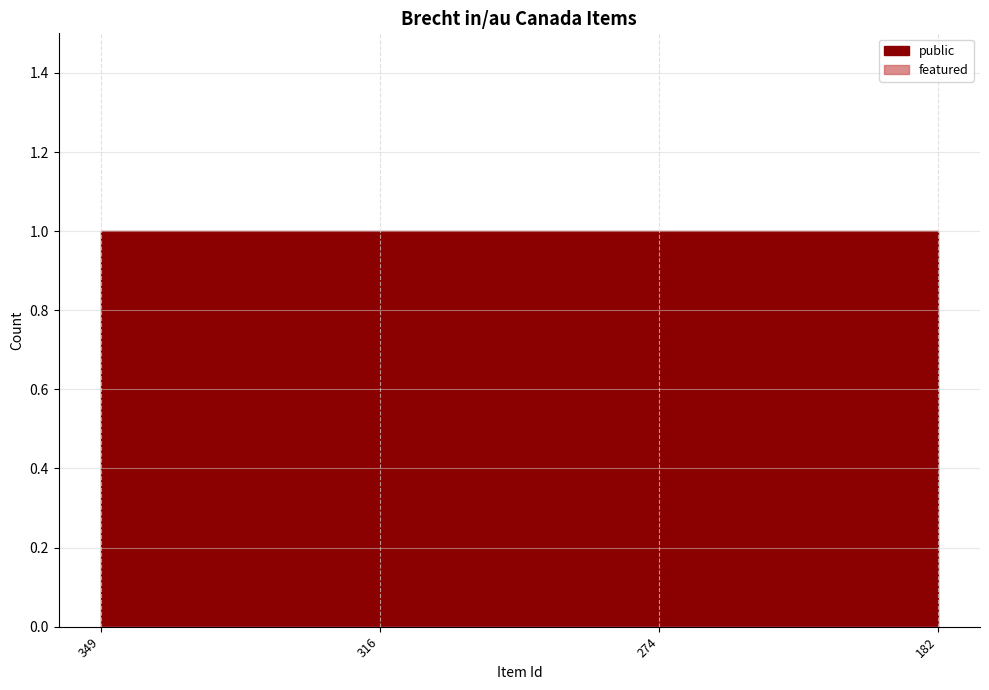

What are all the series names shown in the legend?

public, featured